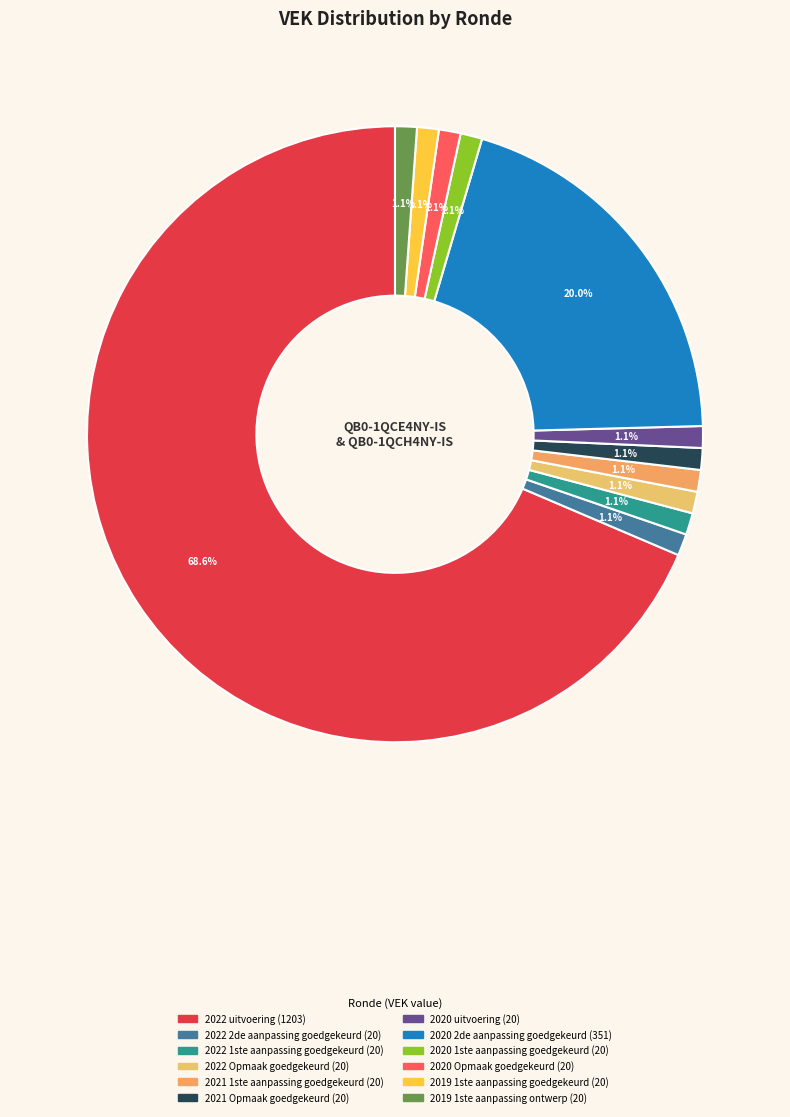

Between 2020 uitvoering and 2022 Opmaak goedgekeurd, which is larger?

2020 uitvoering